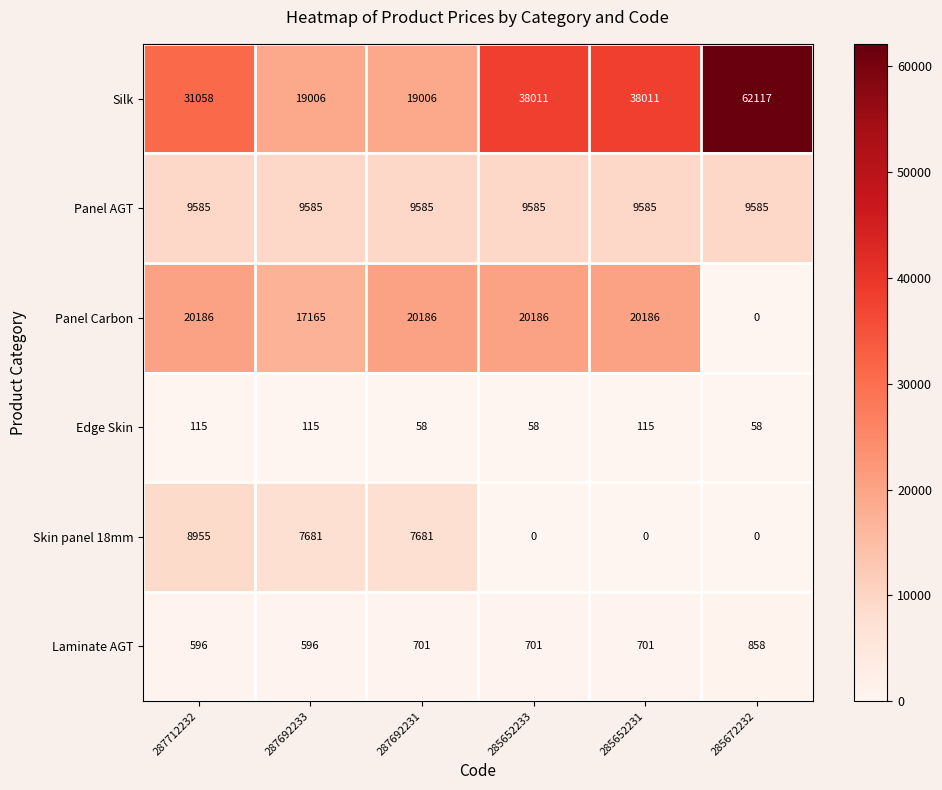

Which series has the widest spread of values?

Silk